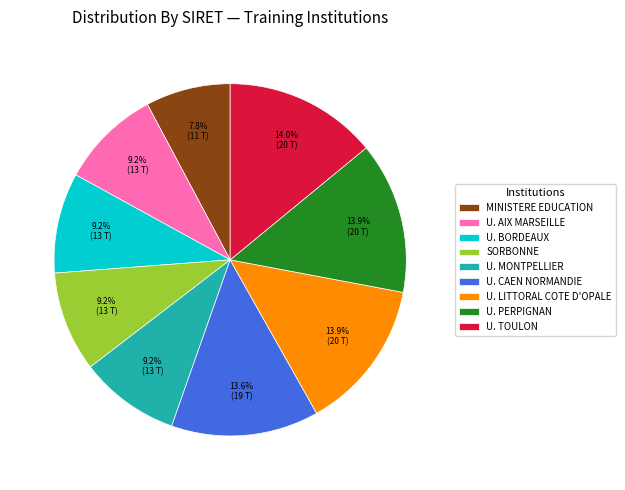

Which category has the smallest portion of the pie?

MINISTERE EDUCATION